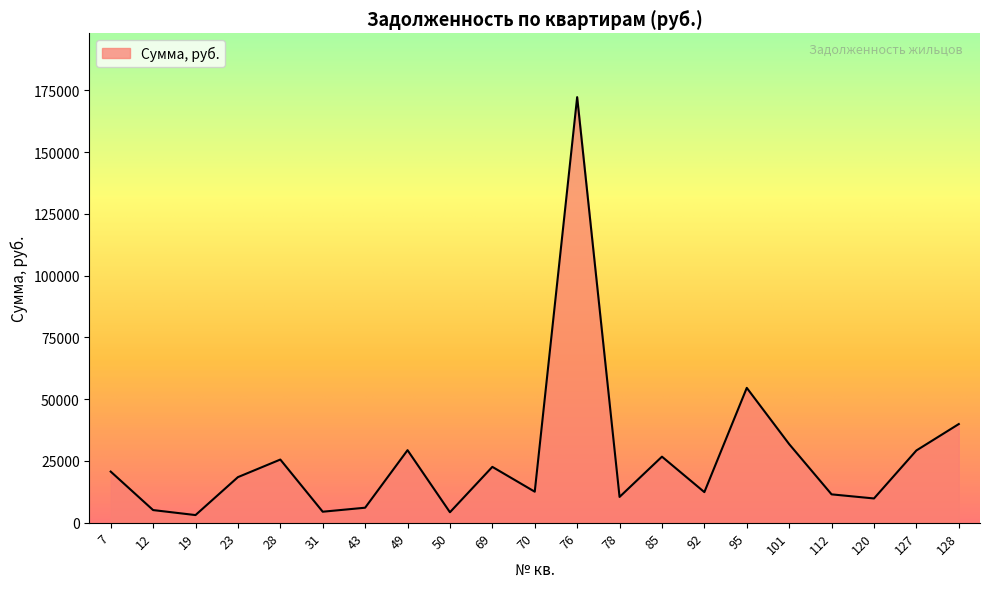

At which label does the data first exceed 18434?

7